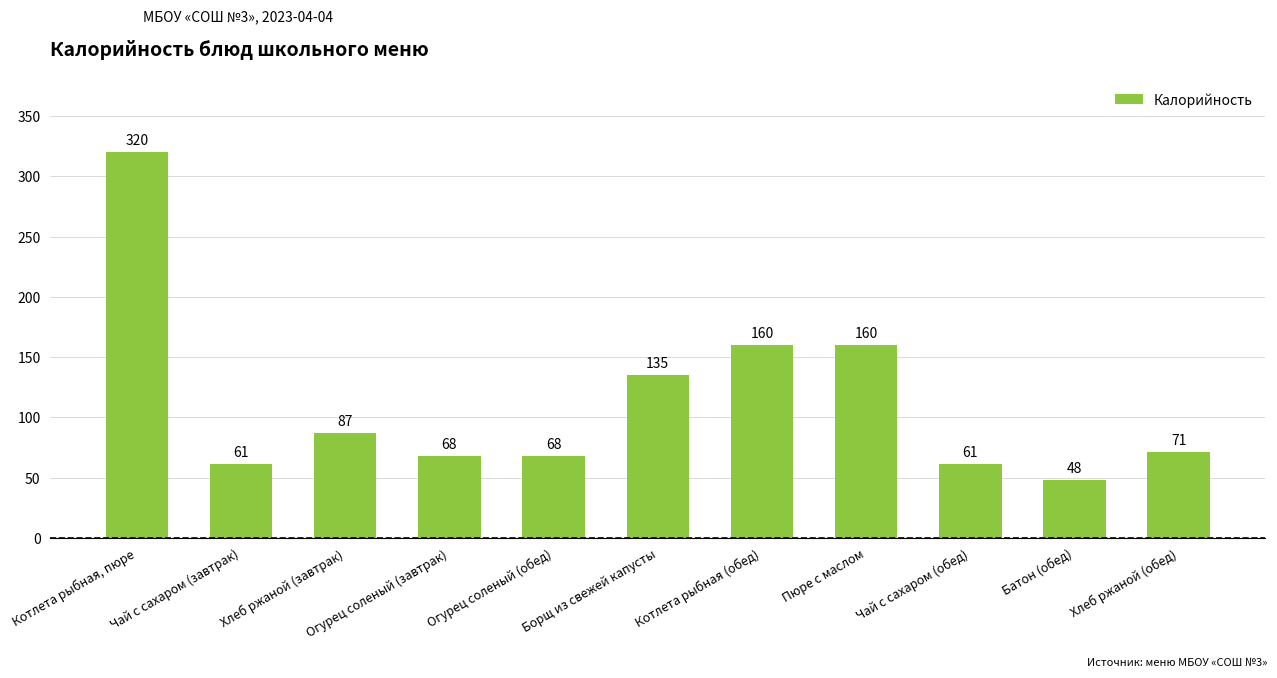

Count the number of data series in this chart.

1